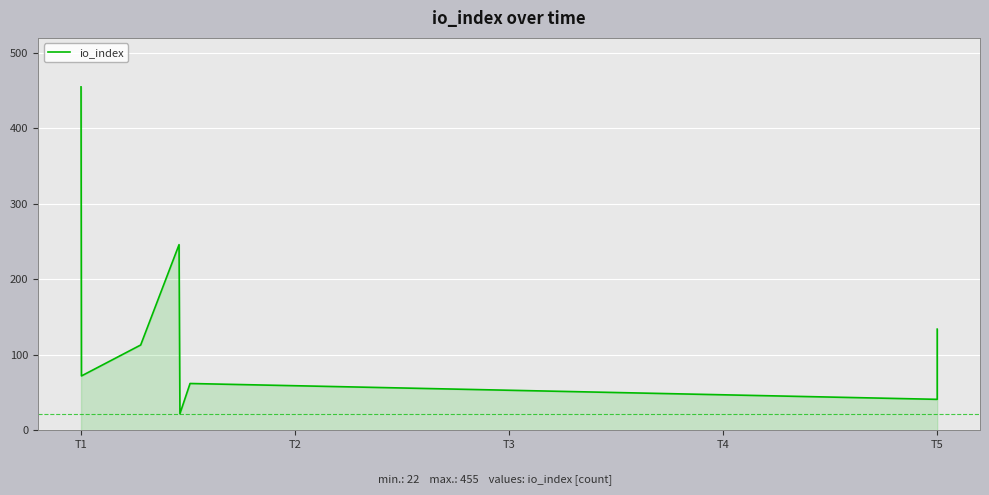

Is it true that the value at 5 is 42?

False